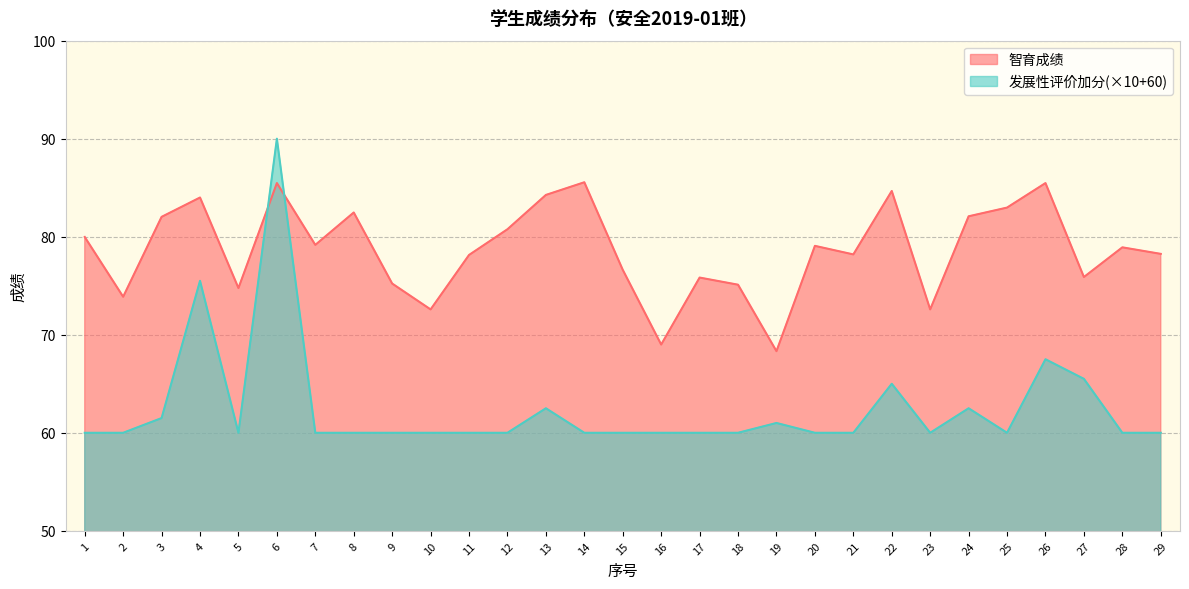

How many lines are shown in the chart?

2